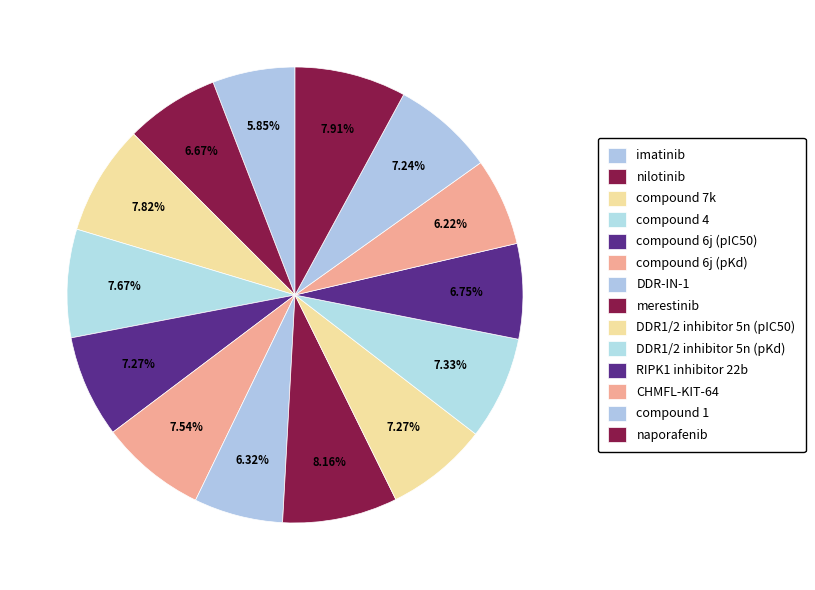

To the nearest percent, what is the combined percentage of compound 7k and DDR-IN-1?

14%